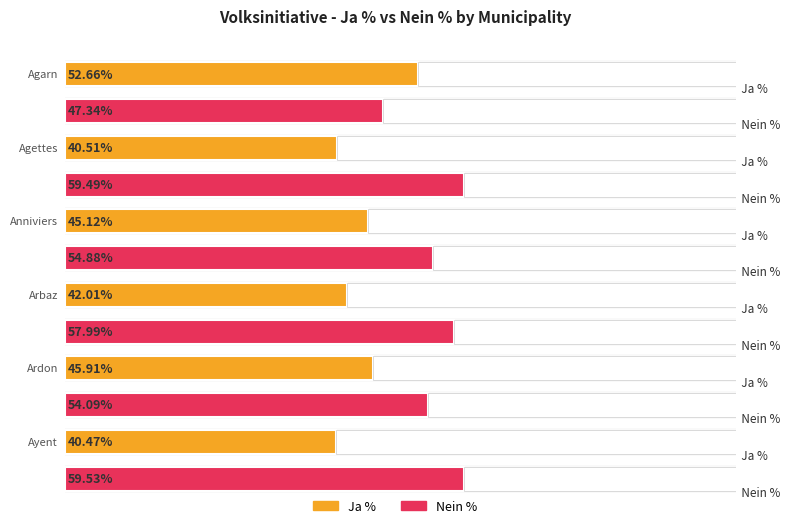

How many distinct data groups are displayed?

2